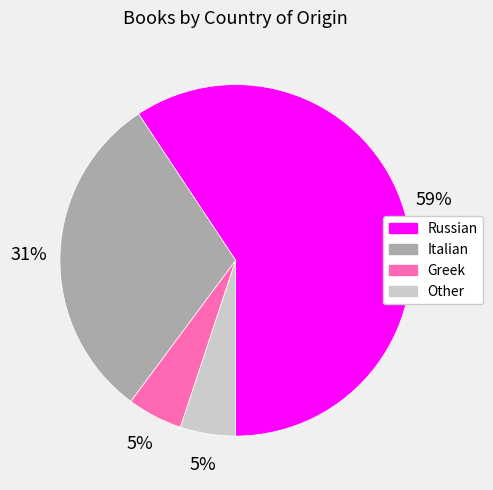

Between Greek and Italian, which is larger?

Italian